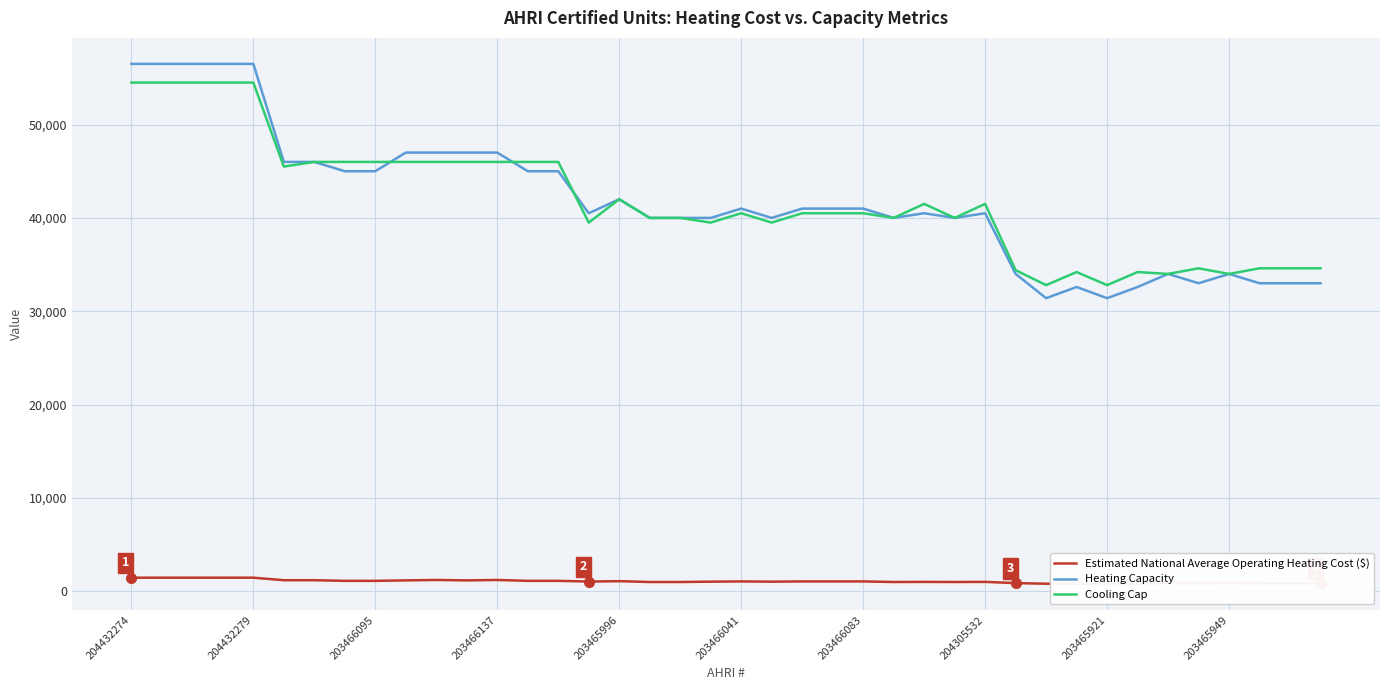

Which has a higher value, 25 or 31?

25